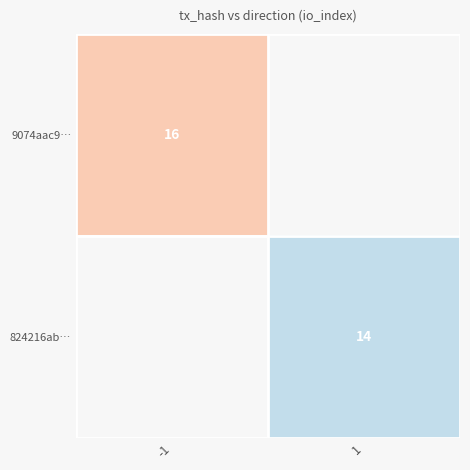

The 9074aac9… series shows 16 at -1. True or false?

True